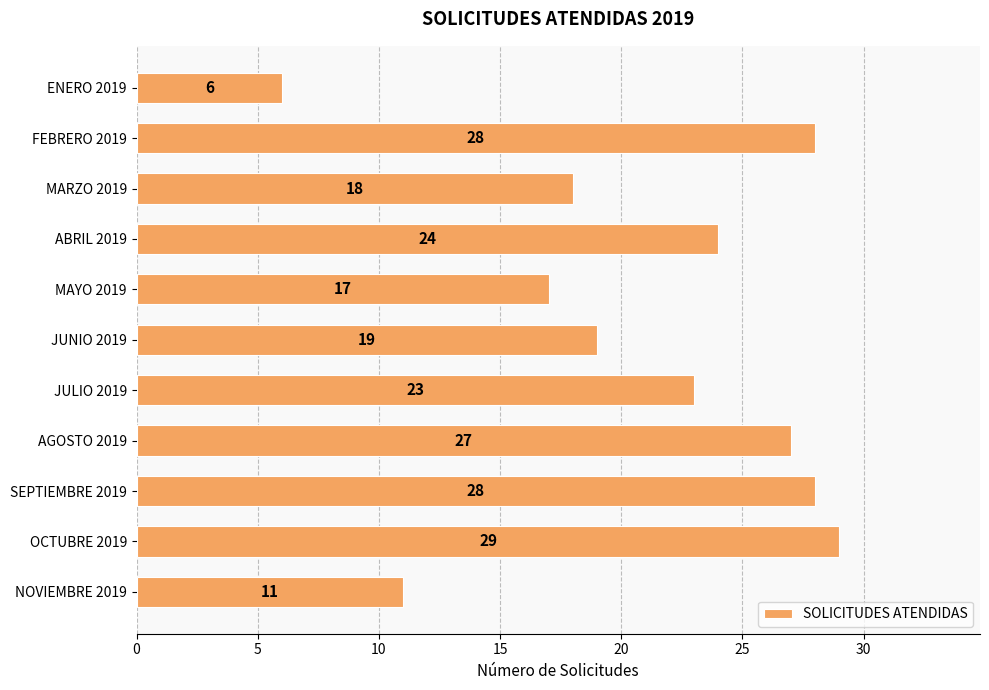

What is the sum of the values at OCTUBRE 2019 and MARZO 2019?

47